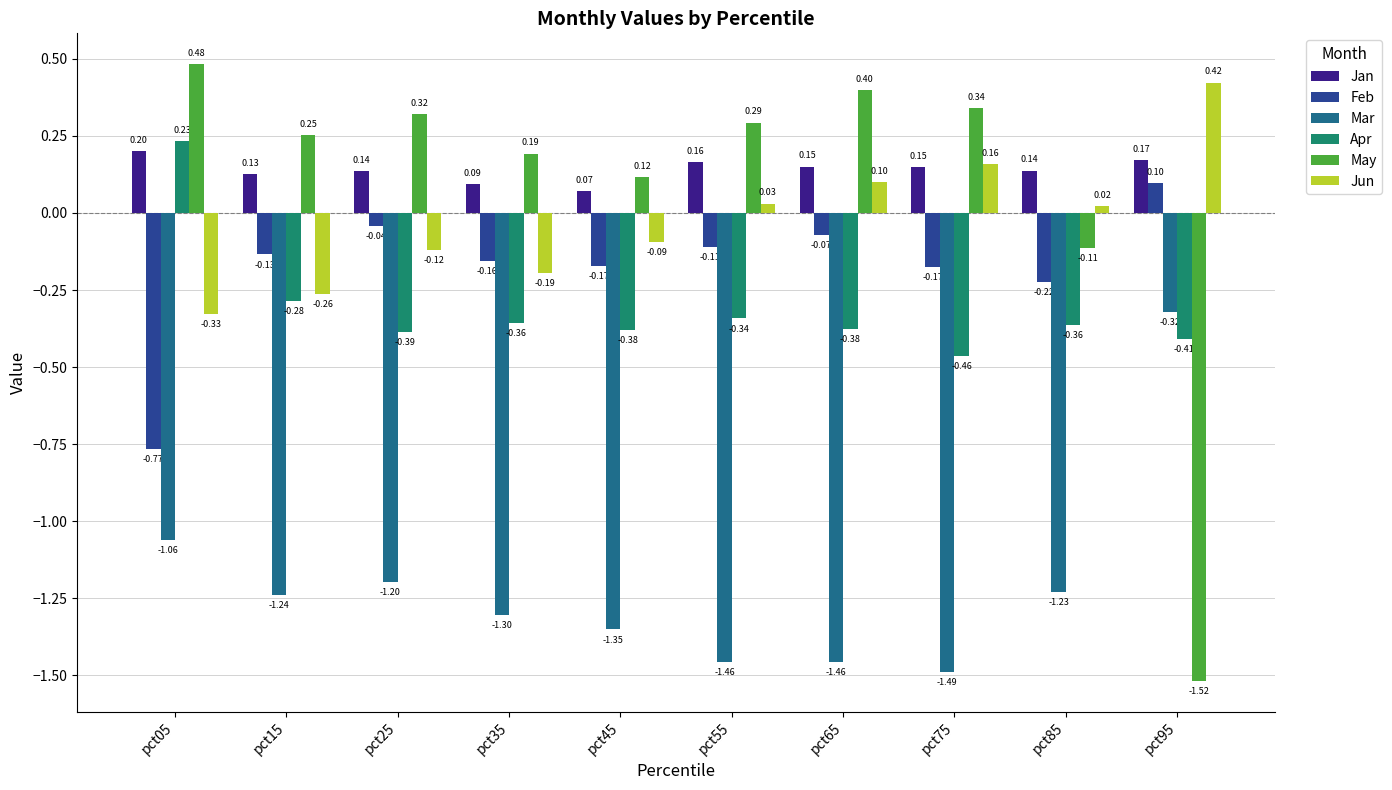

Which series has the widest spread of values?

May